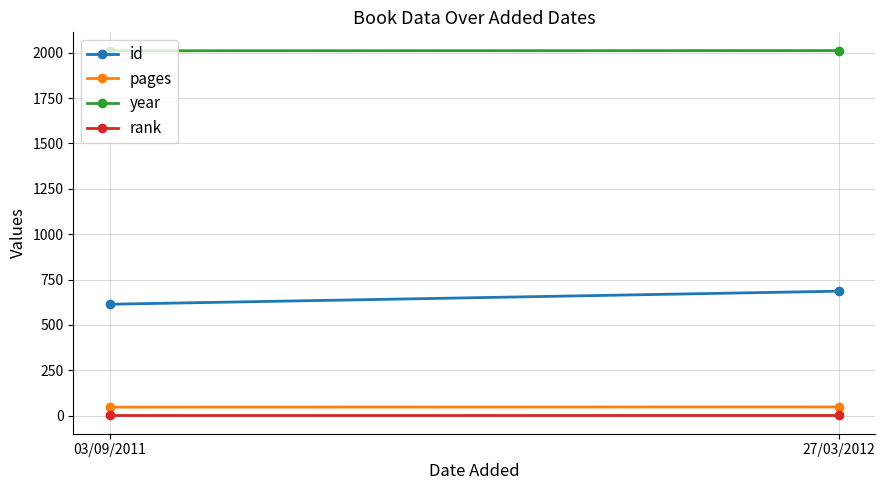

What are all the series names shown in the legend?

id, pages, year, rank